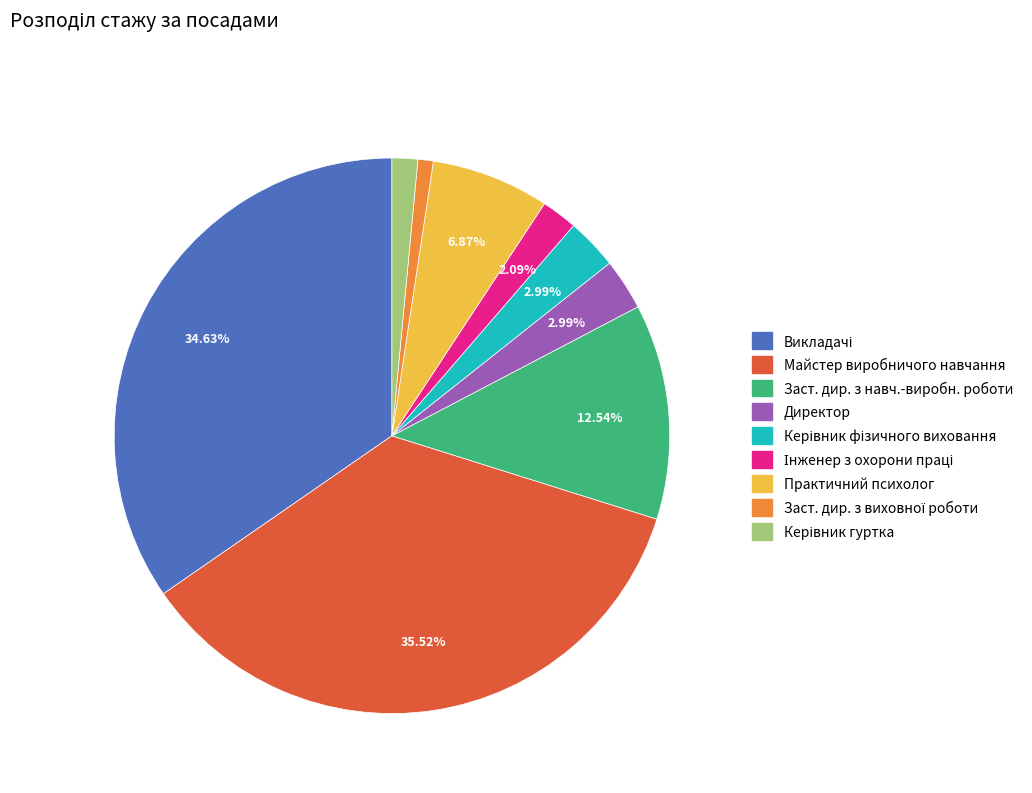

Is there any slice that represents more than half of the pie?

No